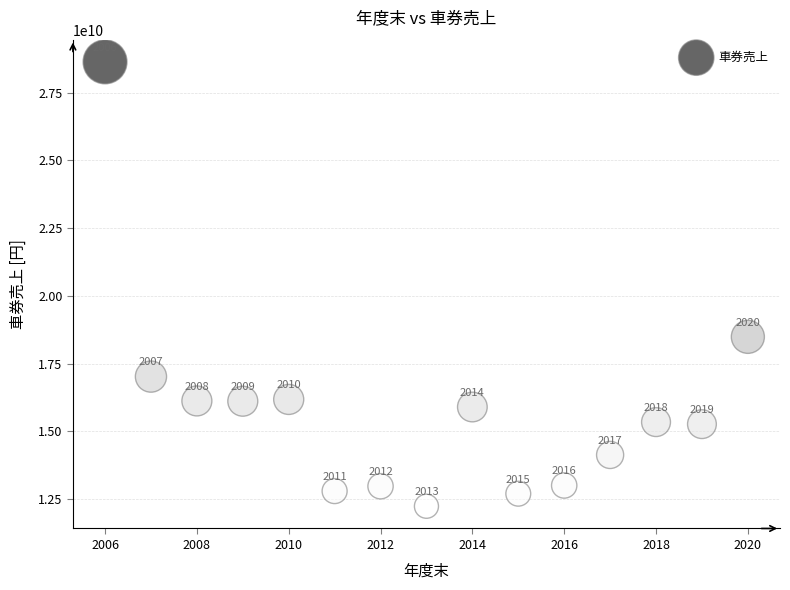

What Y value in the scatter plot is closest to 20433964950?

18486216700